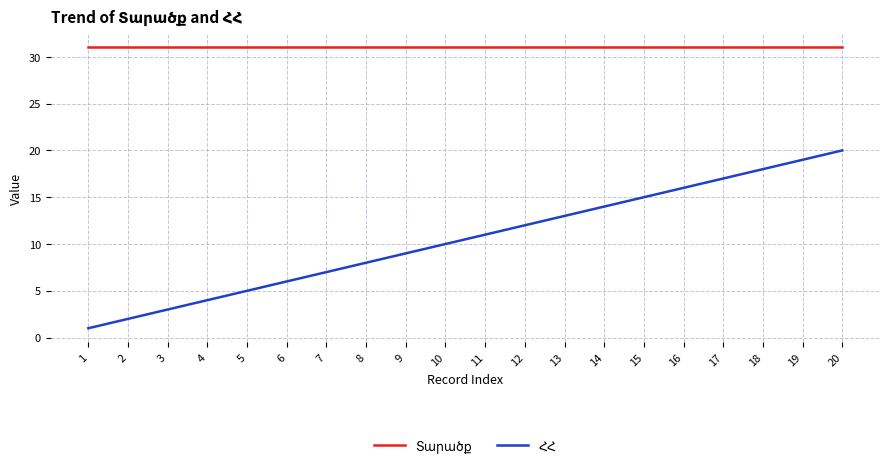

What is the difference between the maximum and minimum values in the ՀՀ series?

19